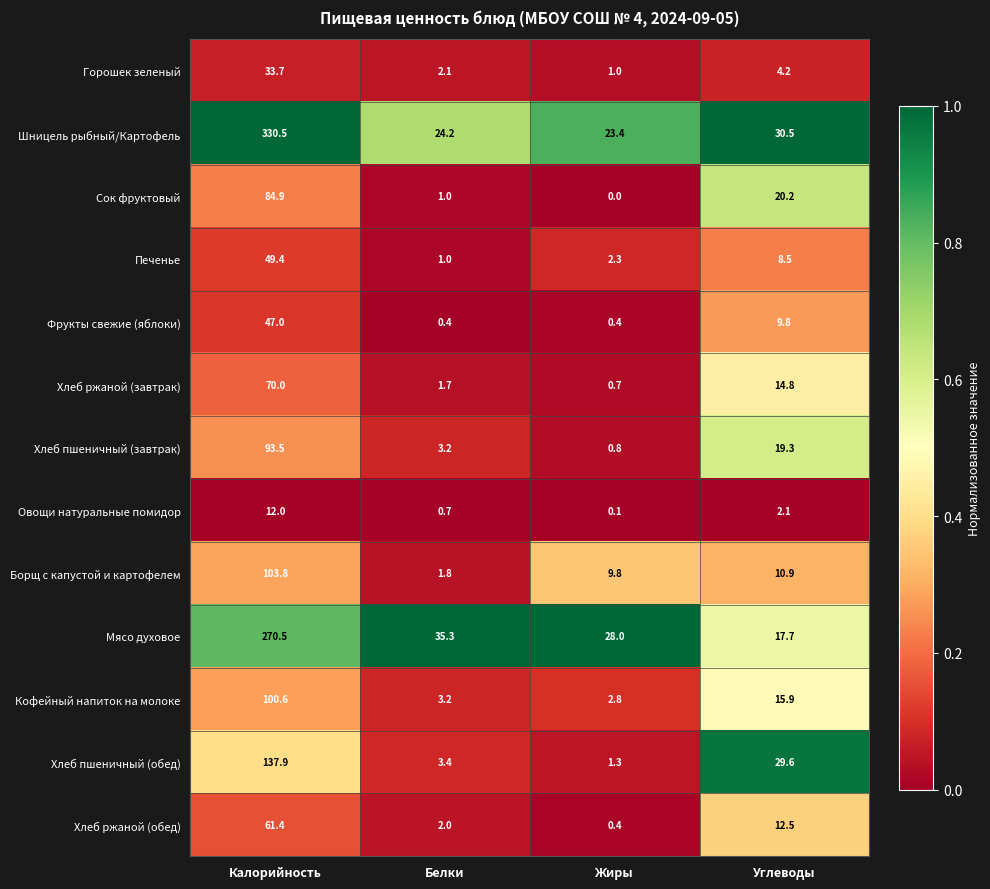

At which label does Хлеб ржаной (завтрак) reach its peak?

Калорийность